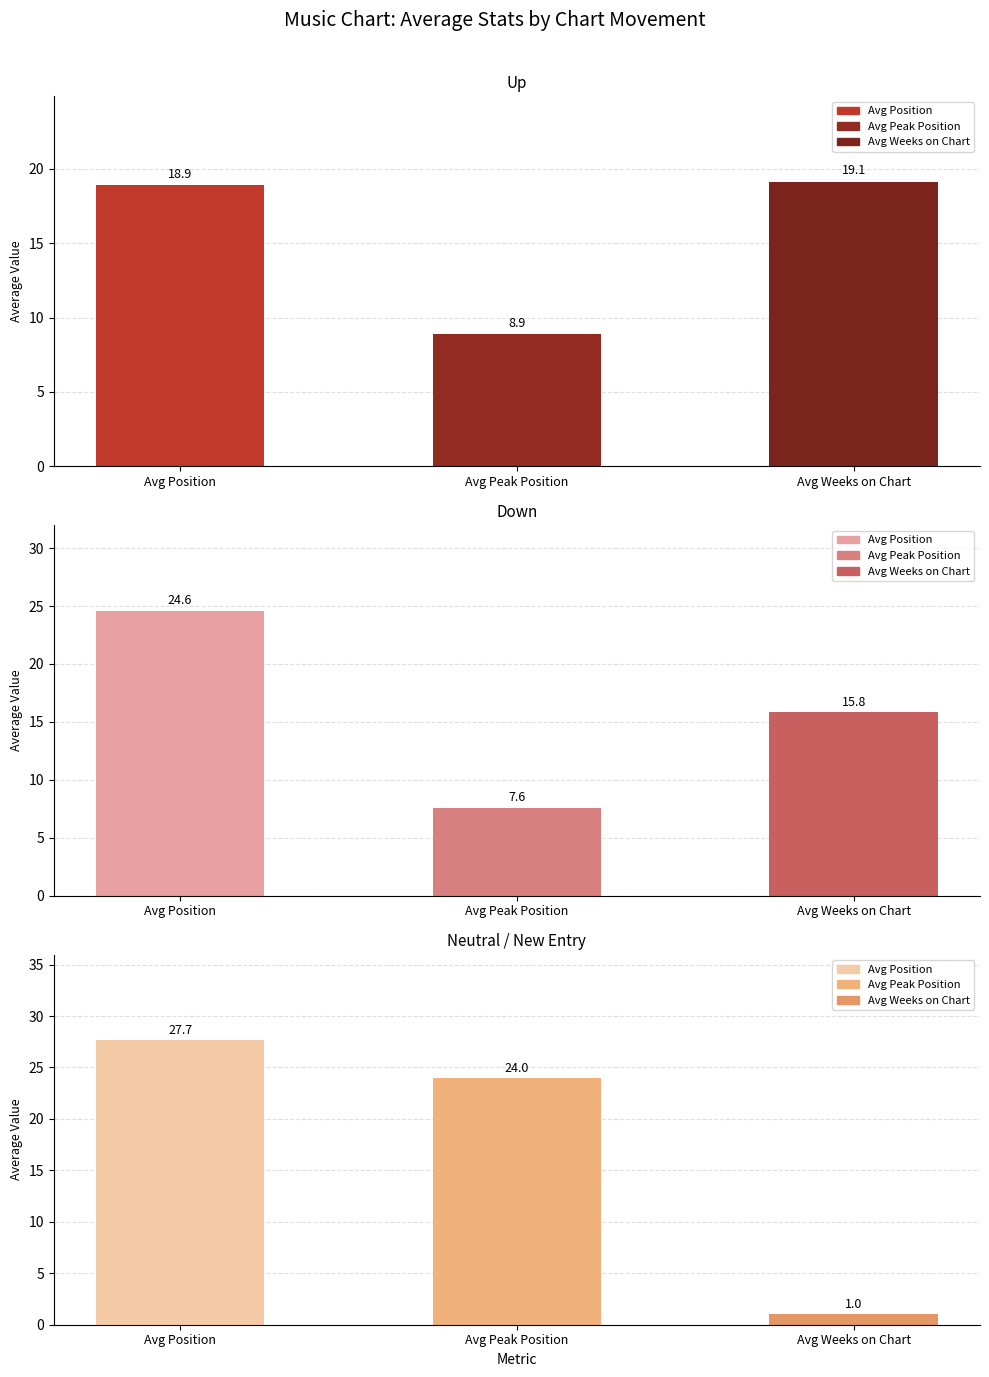

Which has a higher value, Avg Weeks on Chart or Avg Peak Position?

Avg Weeks on Chart